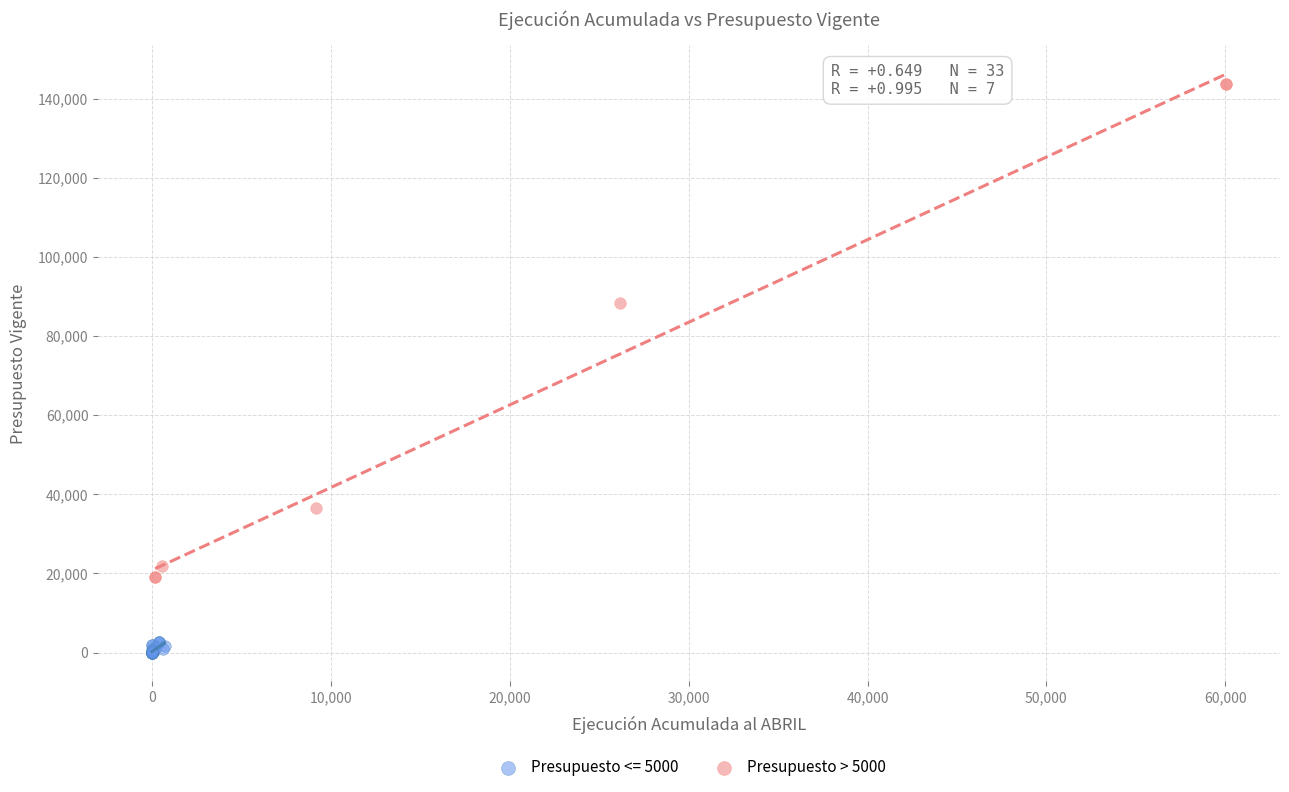

Which series contains the lowest Y value?

Presupuesto <= 5000